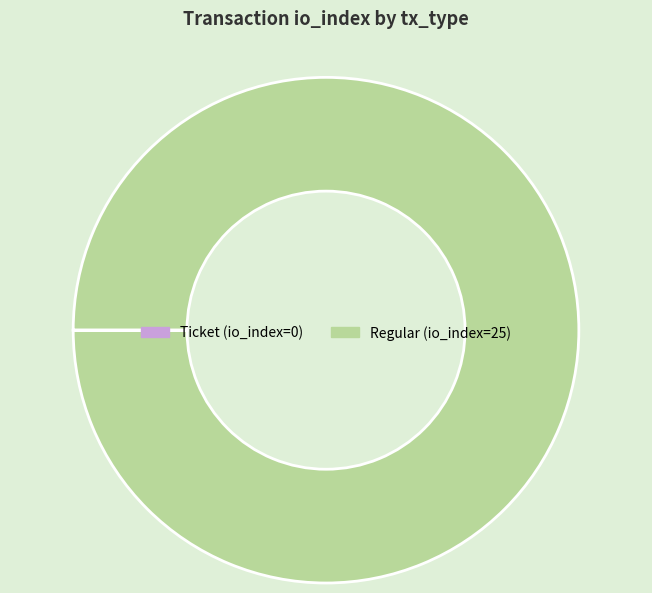

Does Regular account for over 50% of the chart?

Yes